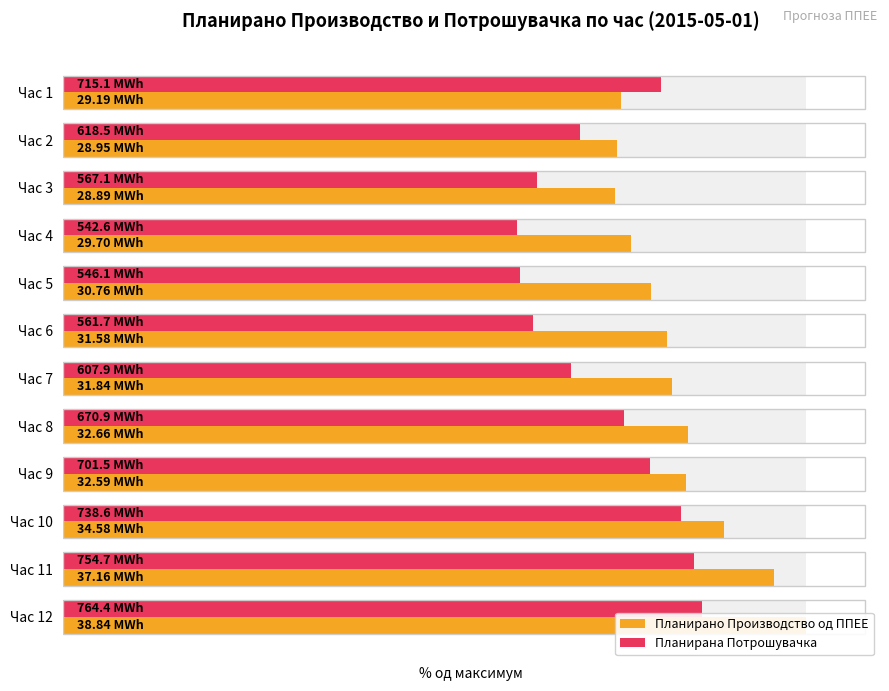

What value does the Планирано Производство од ППЕЕ series have at Час 3?

74.4